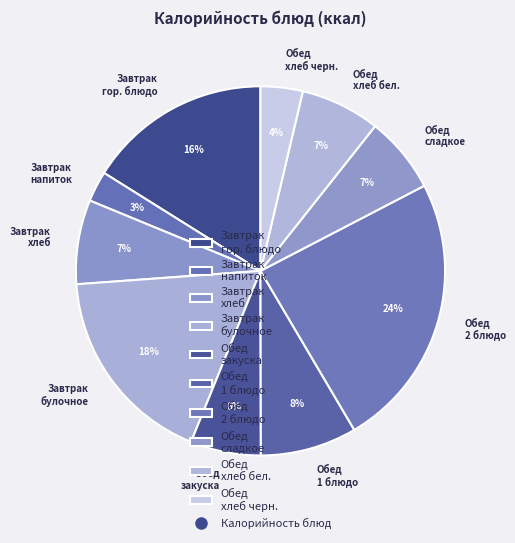

Between Завтрак хлеб and Обед 1 блюдо, which is larger?

Обед 1 блюдо